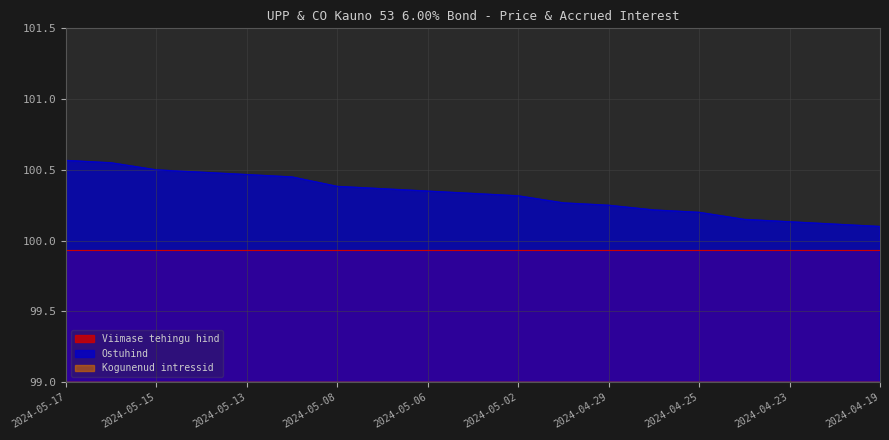

Which has a higher value, 2024-04-25 or 2024-04-23?

2024-04-25